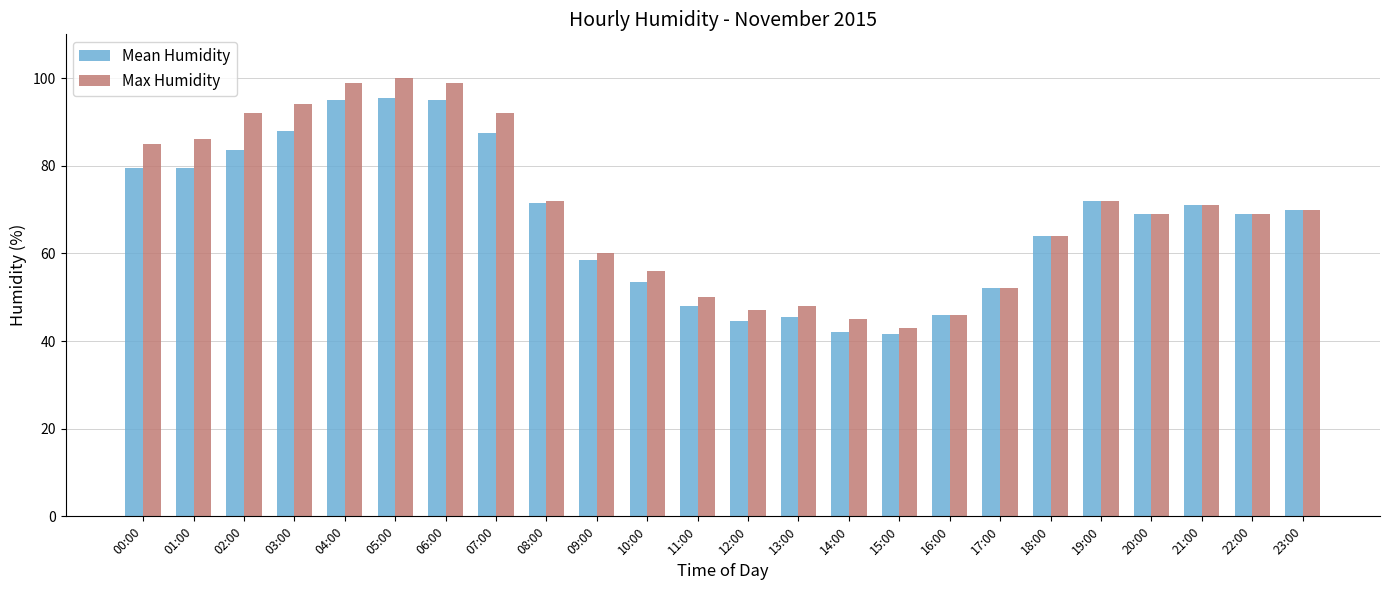

Which series has the largest total across all categories?

Max Humidity